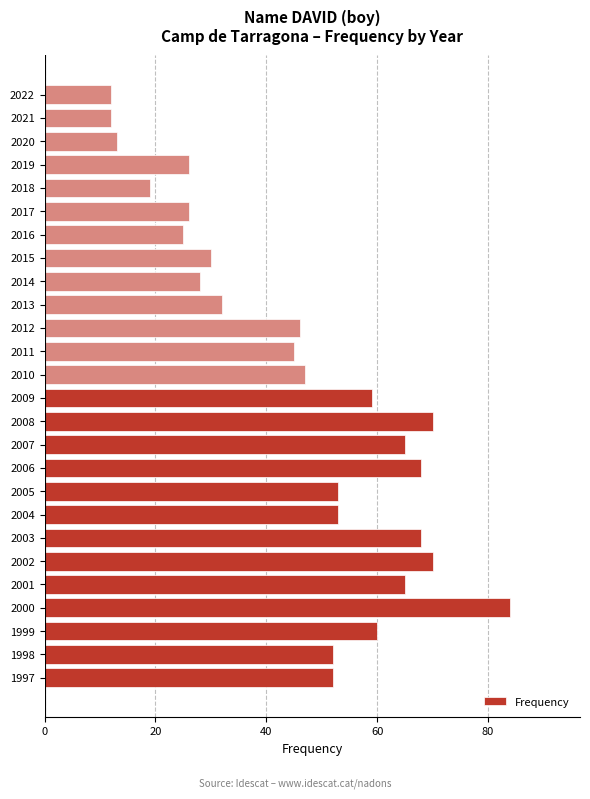

How many data points are less than 52?

13